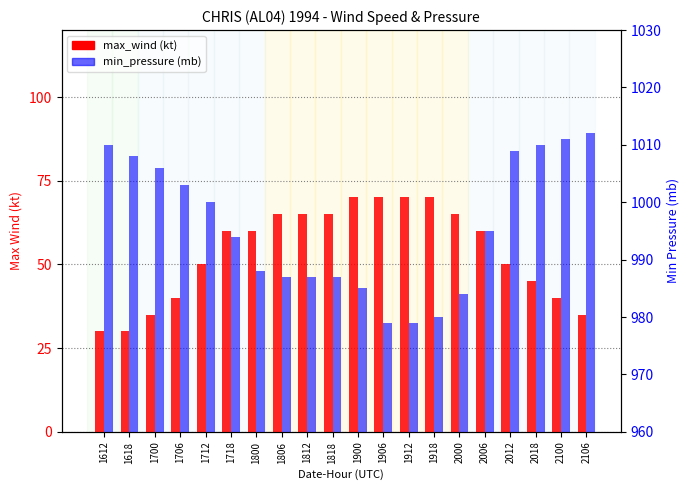

Are the bars horizontal?

No